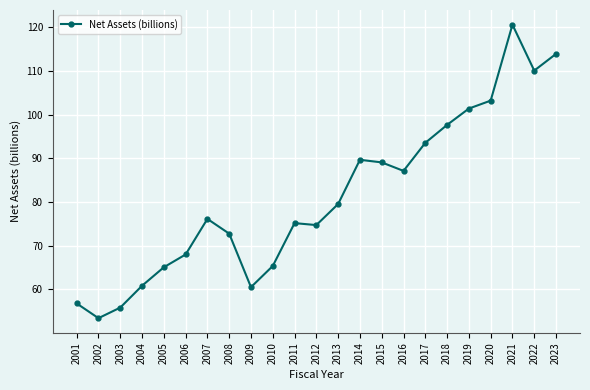

How many lines are shown in the chart?

1